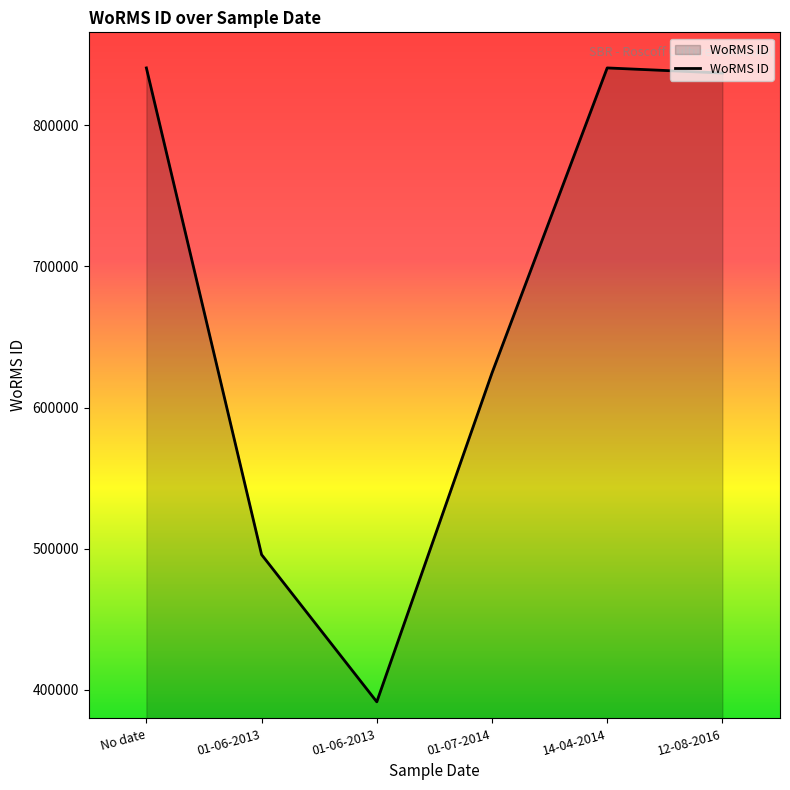

How many lines are shown in the chart?

1